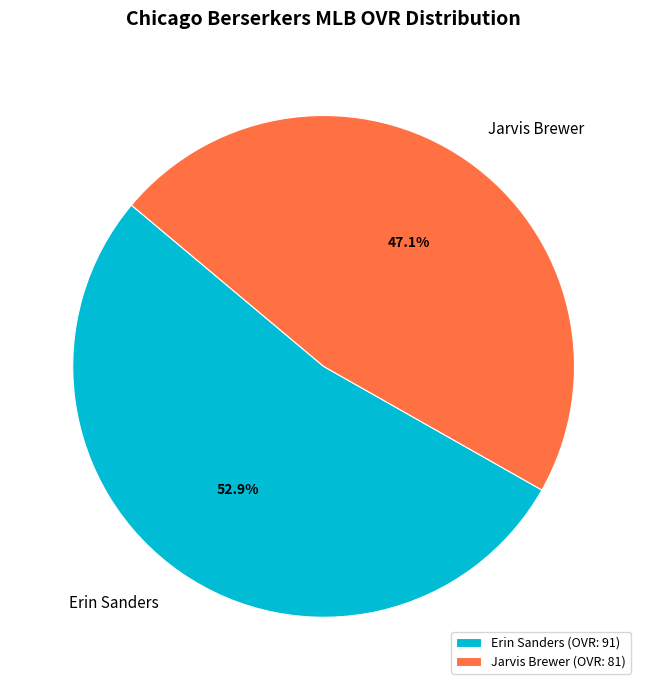

To the nearest percent, what is the average slice percentage?

50%